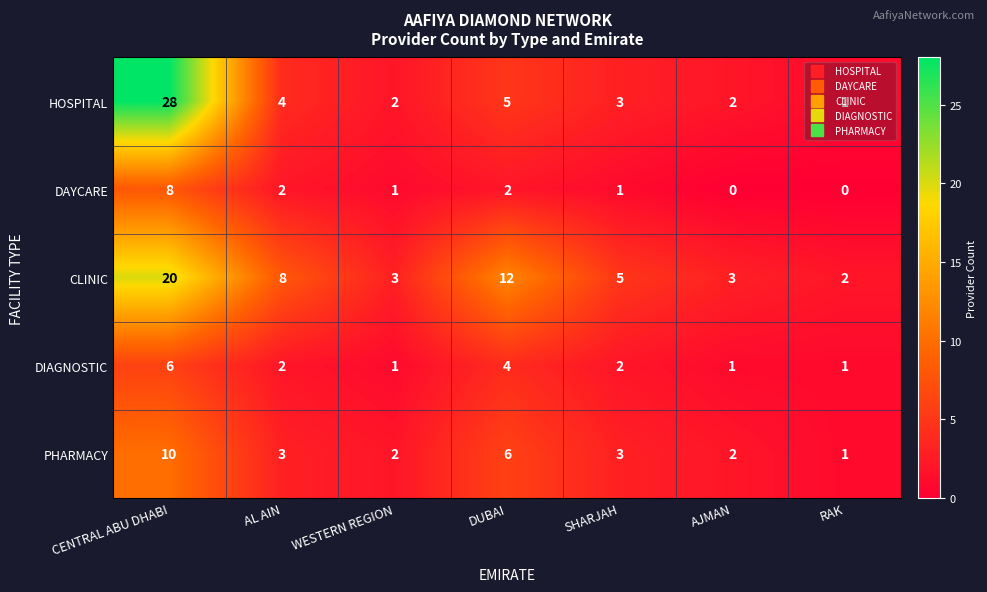

Is it true that CLINIC equals 3 at AJMAN?

True